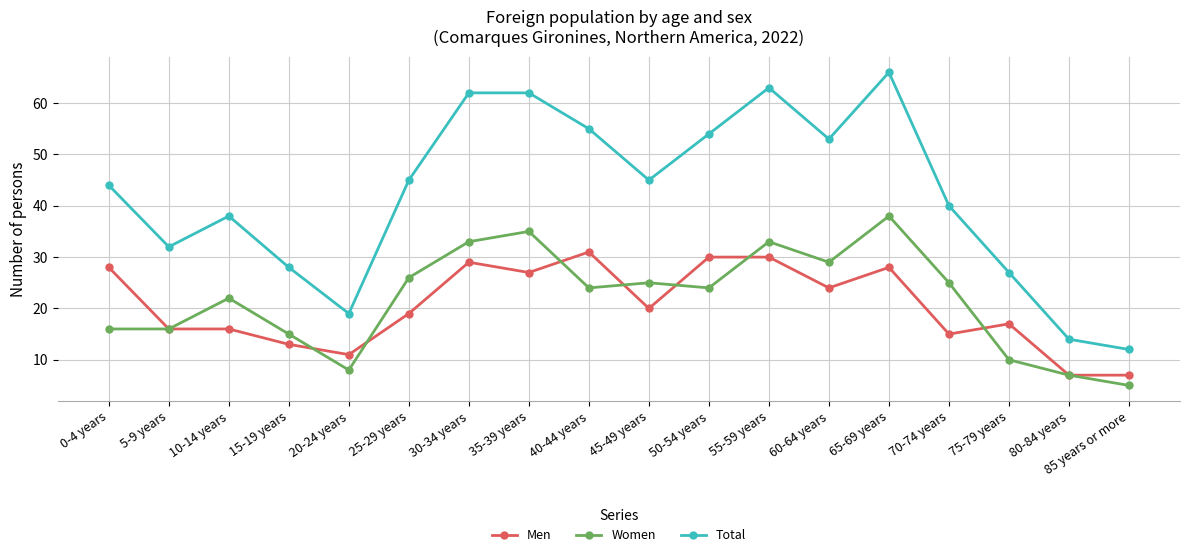

Is it true that Men equals 26 at 70-74 years?

False